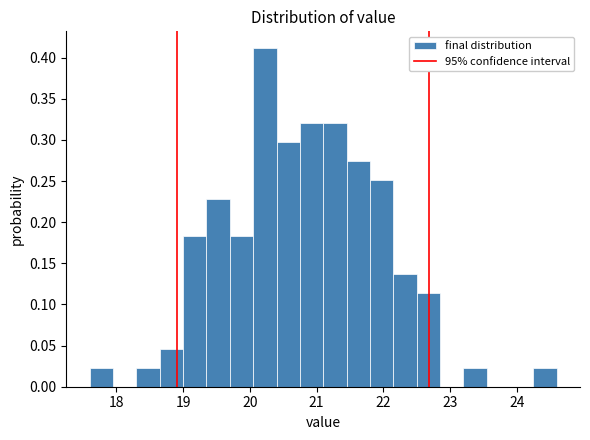

Around what value on the x-axis is the tallest bar? Give the approximate position of its centre, as read against the axis.

20.2